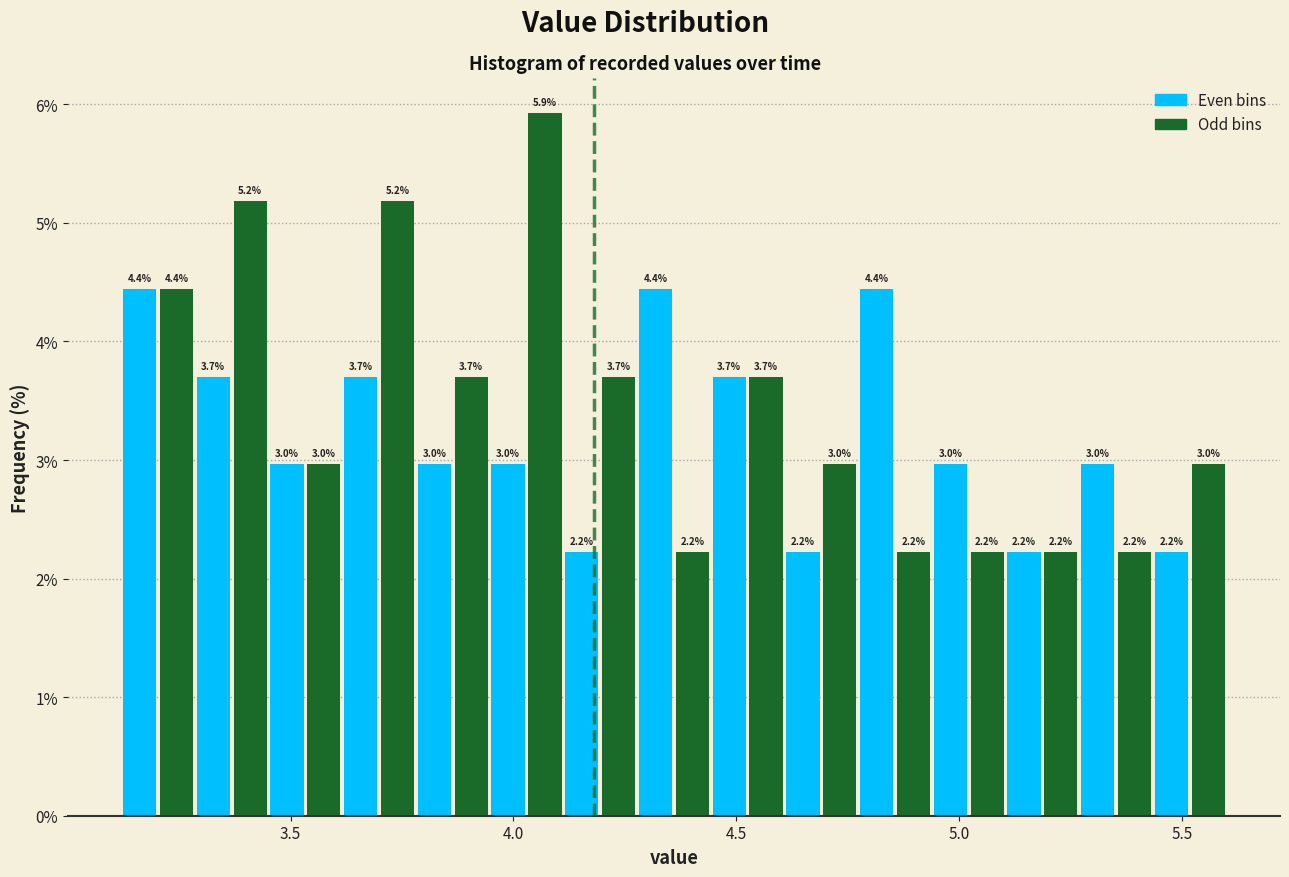

Read against the x-axis, roughly where is the centre of the tallest bar?

4.05